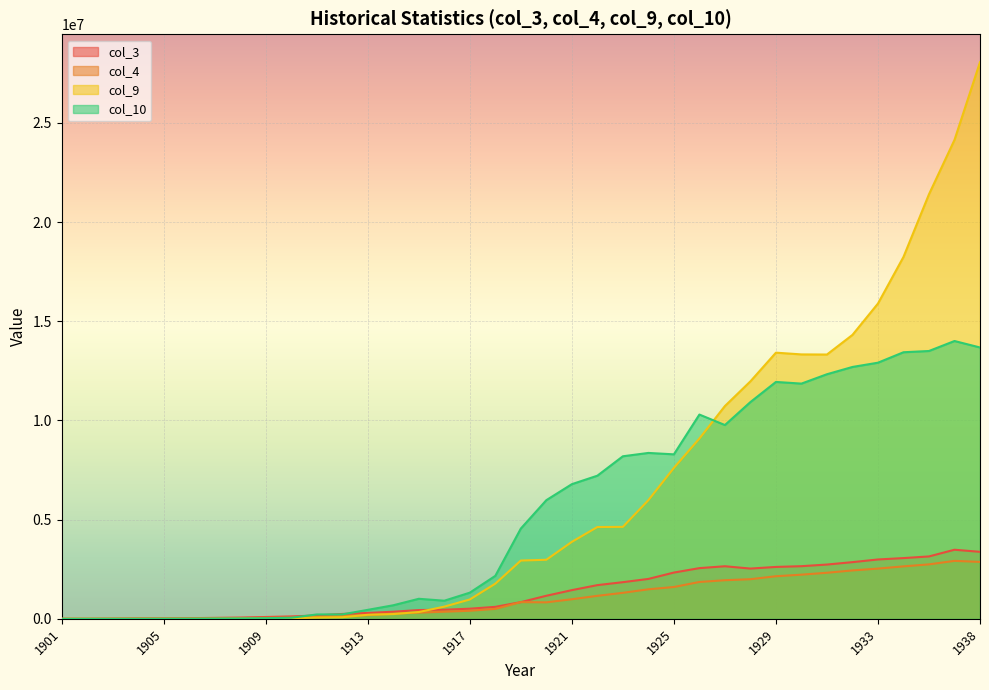

At which category is the sum across all series the highest?

1938